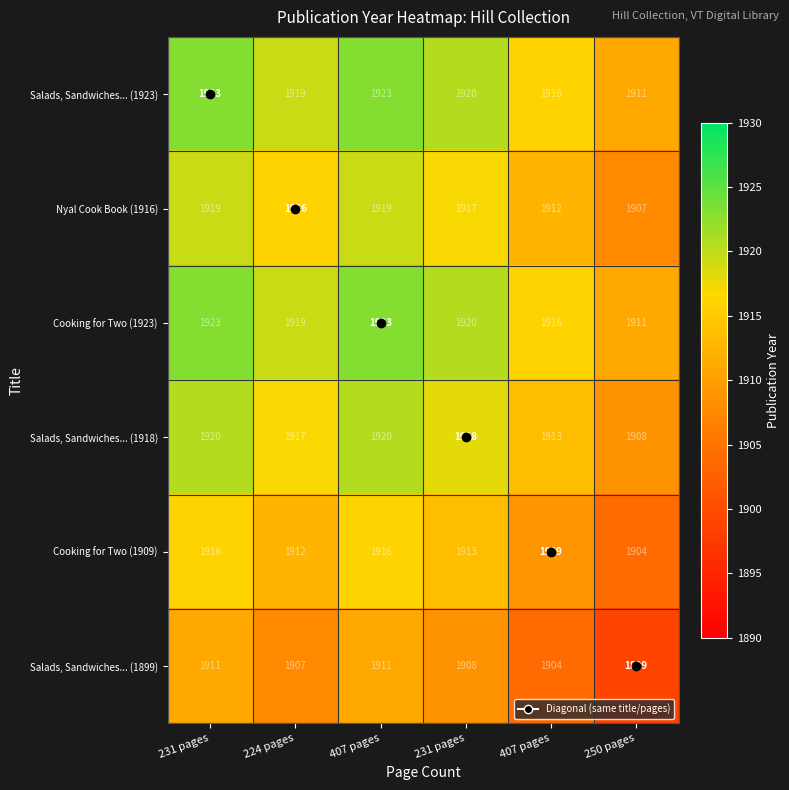

How many data points in Salads, Sandwiches... (1923) are less than 1920?

3